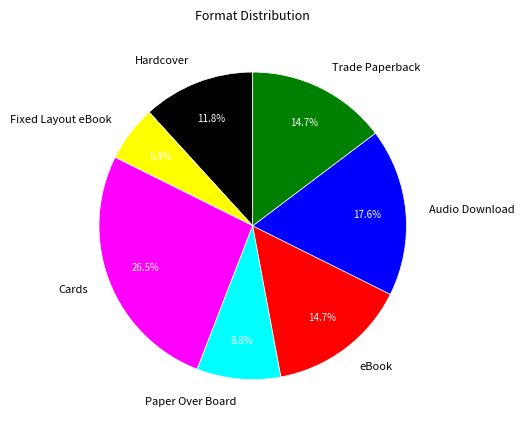

Do Paper Over Board and Fixed Layout eBook together represent more than half of the pie?

No